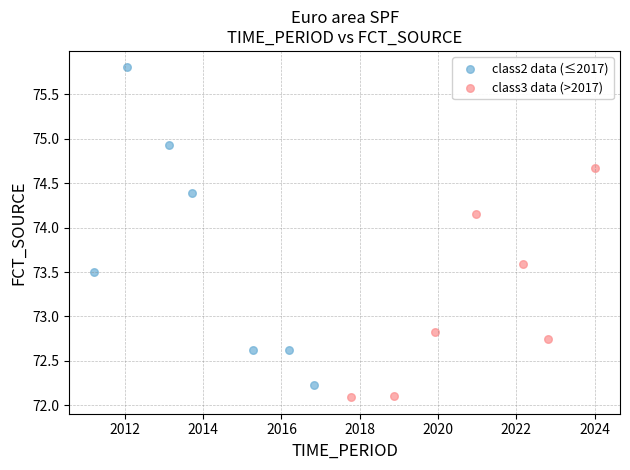

Which series contains the lowest Y value?

class3 data (>2017)